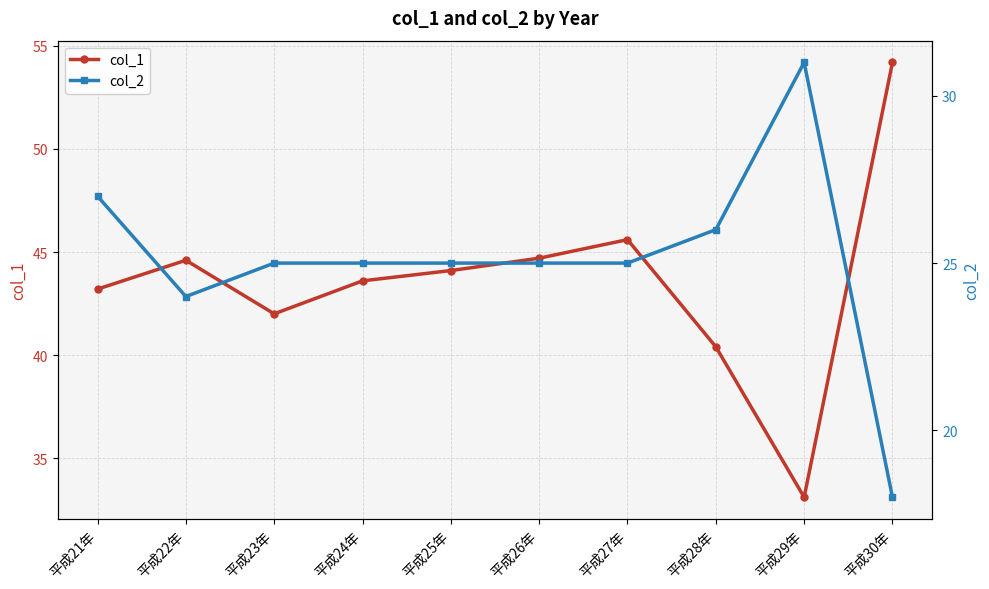

What is the total value across all series at 平成22年?

68.6